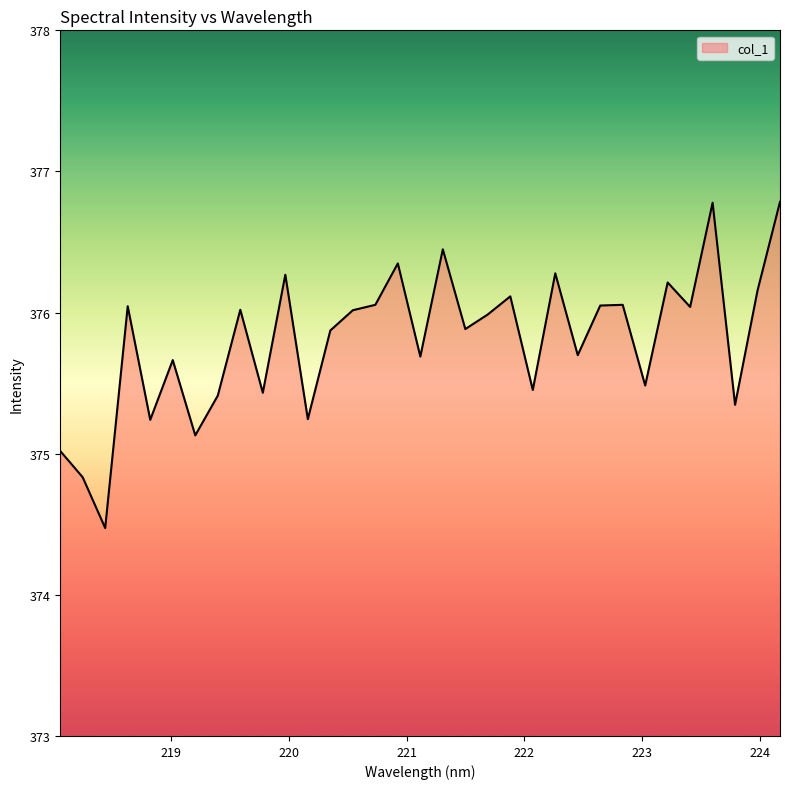

What is the difference between the maximum and minimum values?

2.3